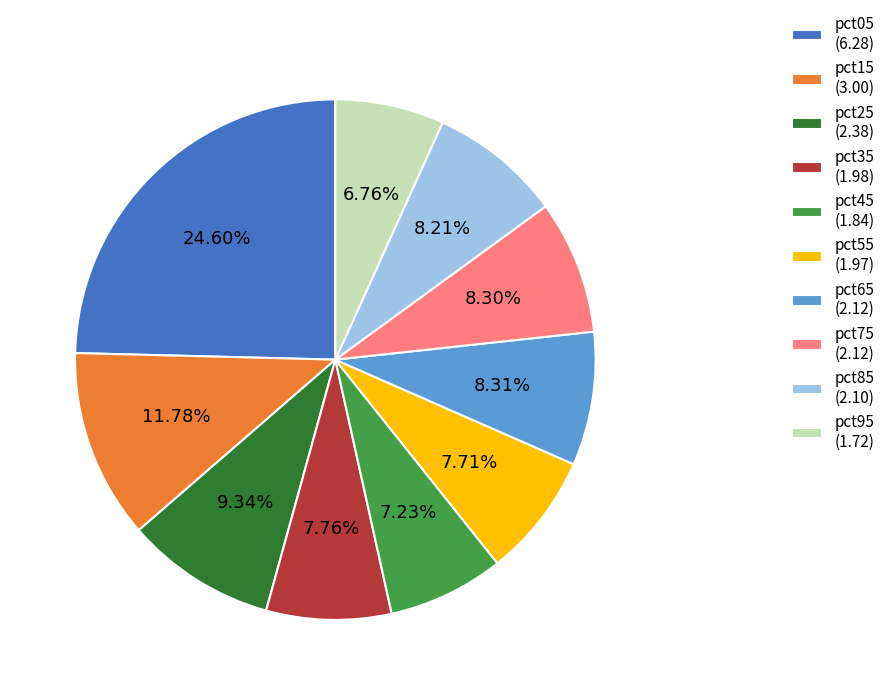

Which category has the biggest portion of the pie?

pct05